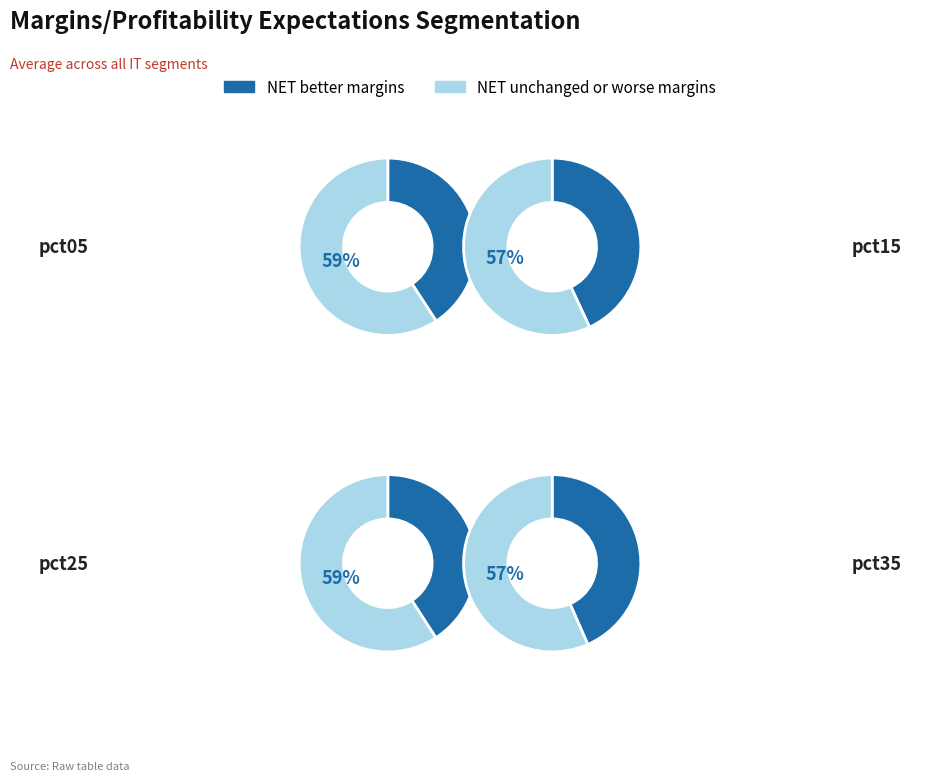

Combined, do pct35 and pct05 account for over 50%?

Yes